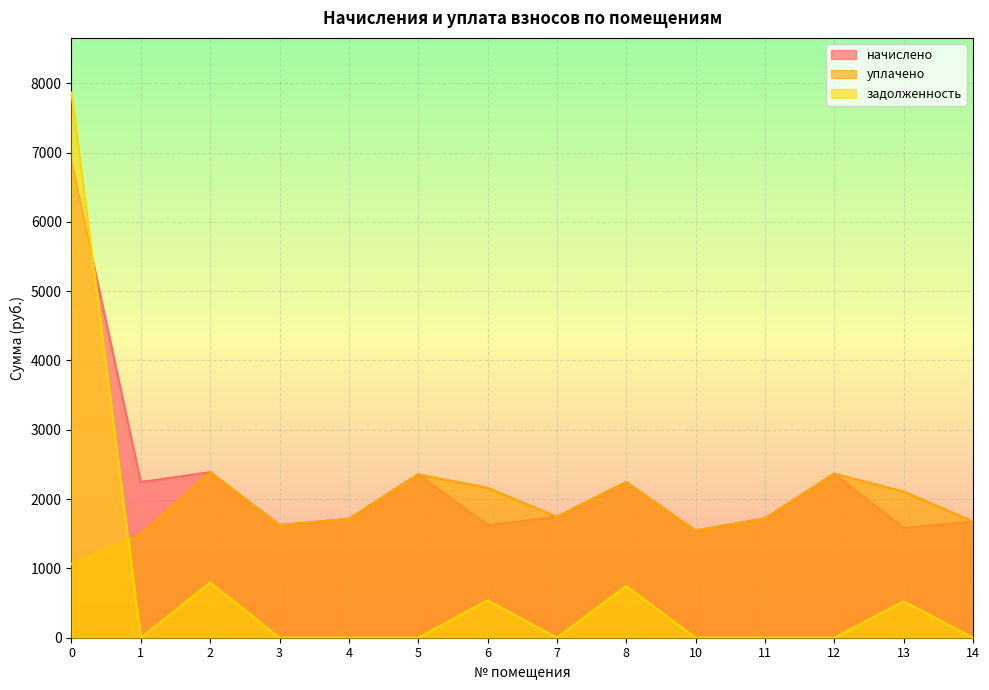

Reading left to right, list all the values displayed in this chart.

начислено: 6872.6	2245.4	2389.2	1626.0	1714.5	2357.2	1622.3	1744.0	2245.4	1544.8	1721.8	2367.1	1581.7	1677.6
уплачено: 1066.8	1496.9	2389.2	1626.0	1714.5	2357.2	2163.0	1744.0	2245.4	1544.8	1721.8	2367.1	2109.0	1677.6
задолженность: 7867.8	0.0	796.4	0.0	0.0	0.0	540.8	0.0	748.5	0.0	0.0	0.0	527.2	0.0